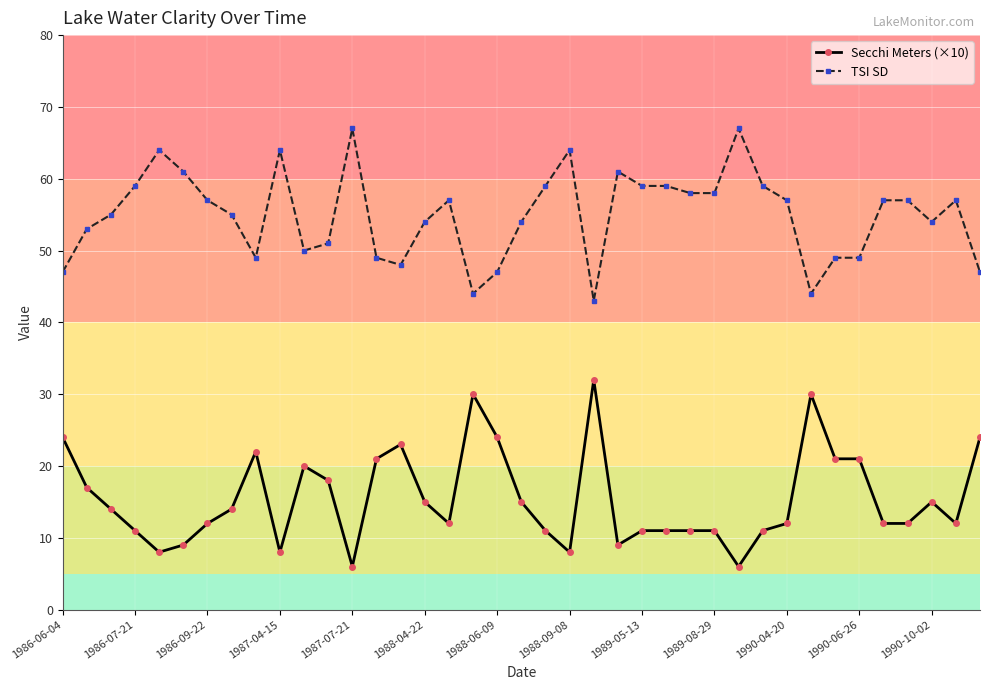

At how many categories does at least one series exceed 39?

39